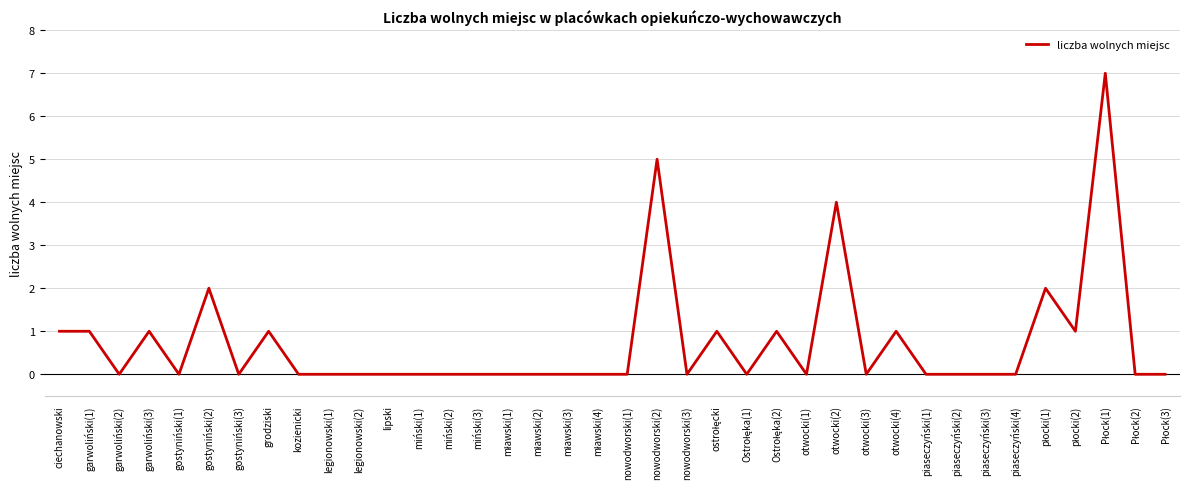

Which has a higher value, nowodworski(2) or otwocki(1)?

nowodworski(2)